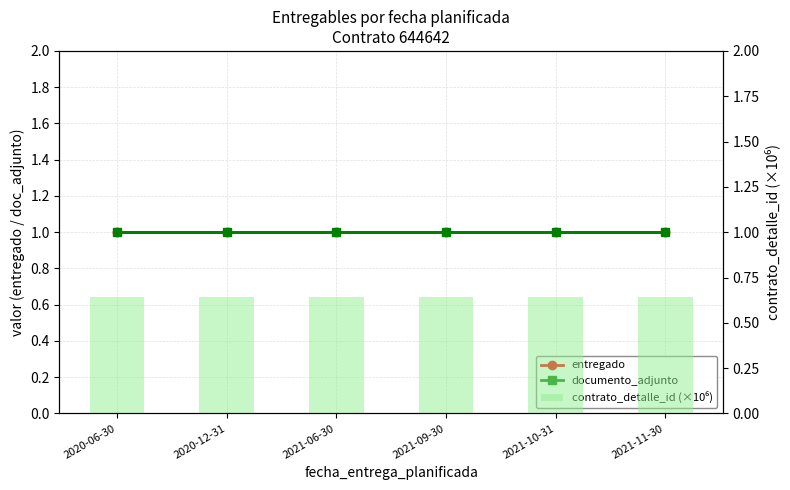

Which has a higher value, 2021-09-30 or 2020-06-30?

2021-09-30